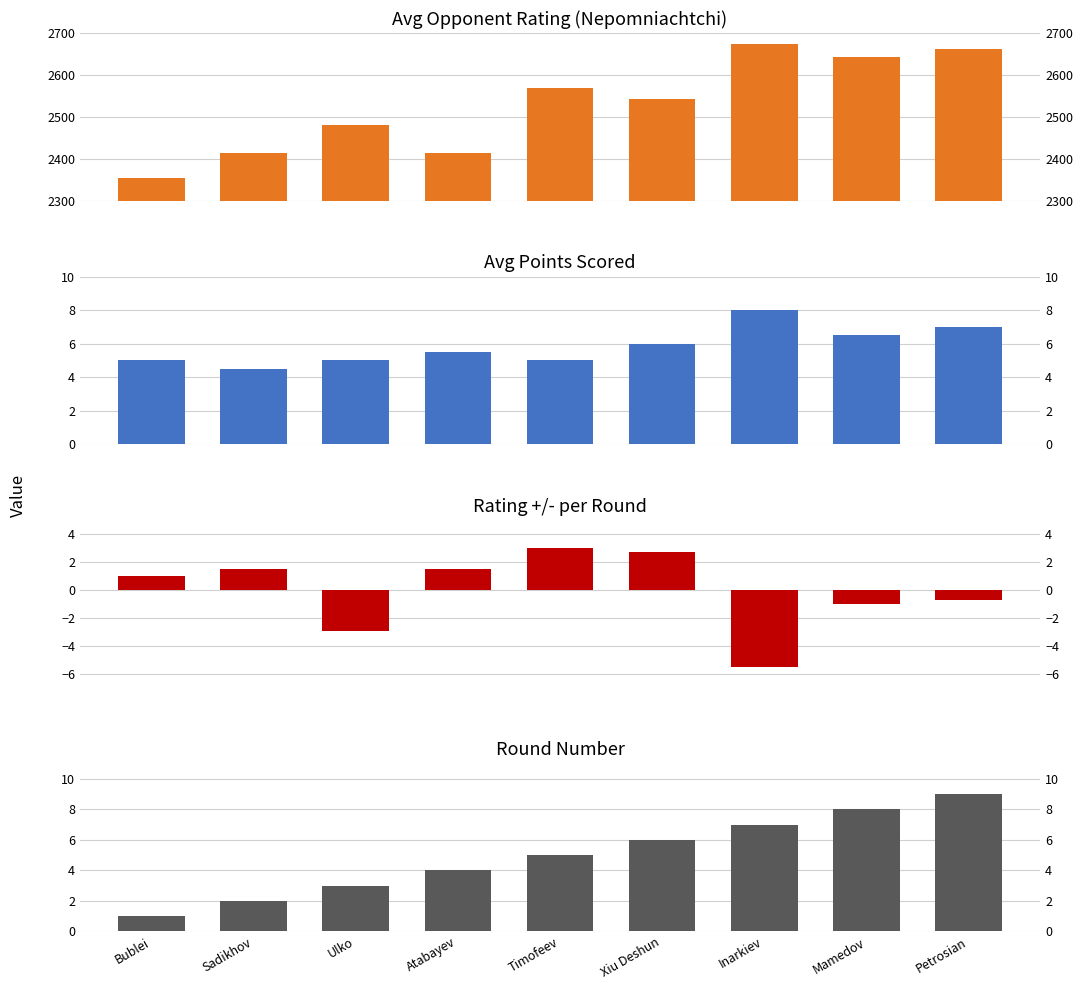

What is the difference between the maximum and second lowest values in the Round series?

7.0